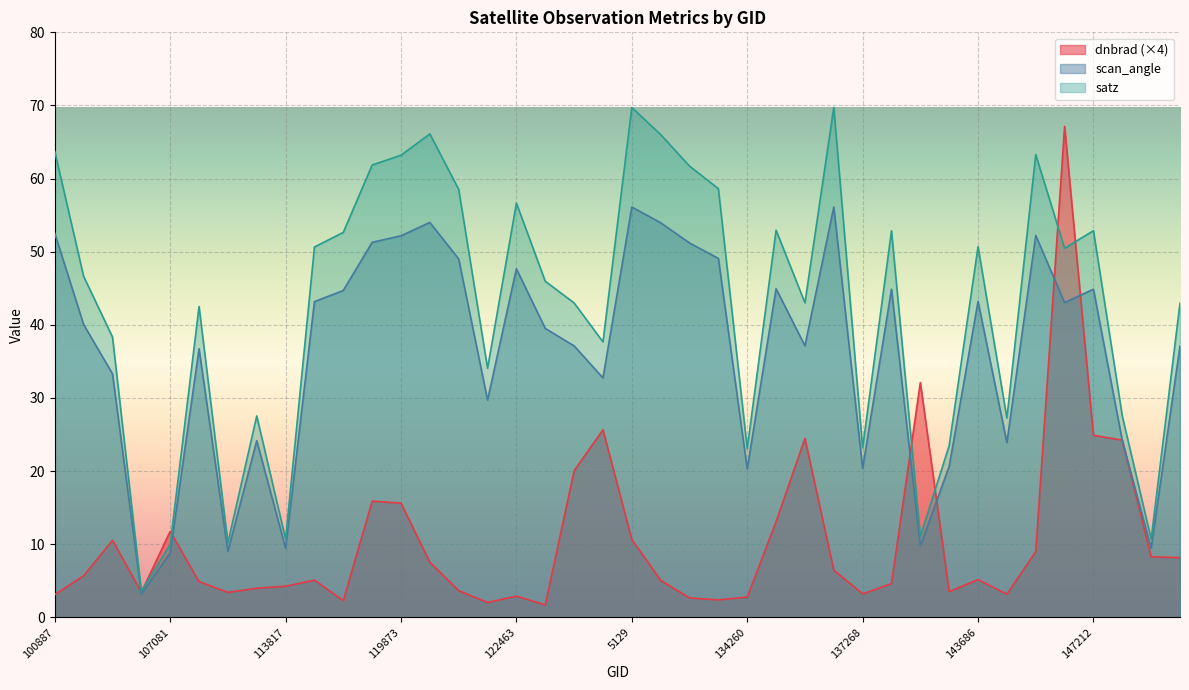

What are all the series names shown in the legend?

dnbrad (×4), scan_angle, satz